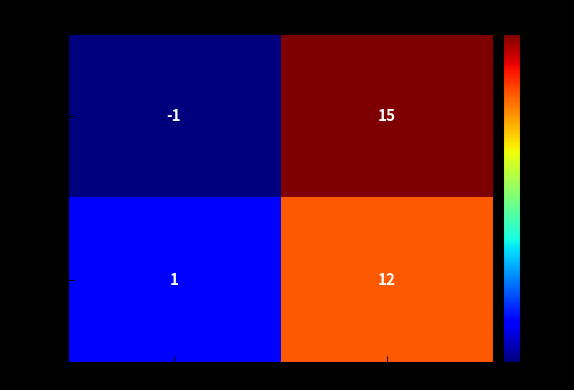

At which label is e9a31abe… closest to 6?

direction